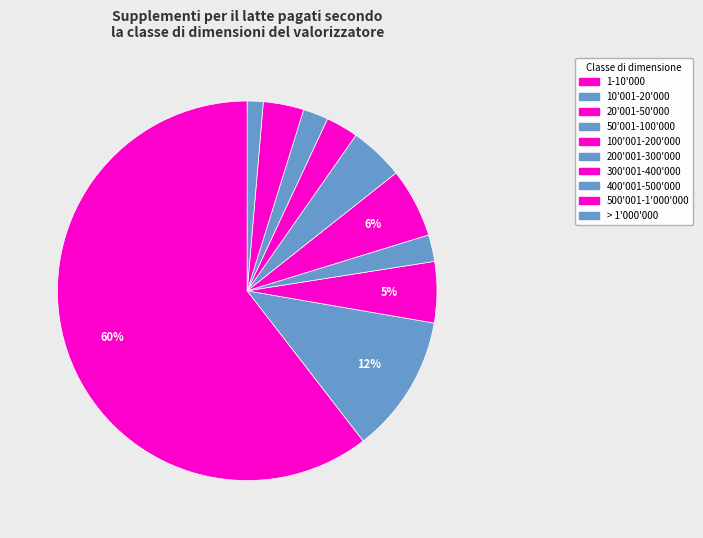

Combined, what portion of the pie is 200'001-300'000 and 1-10'000?

65.1%